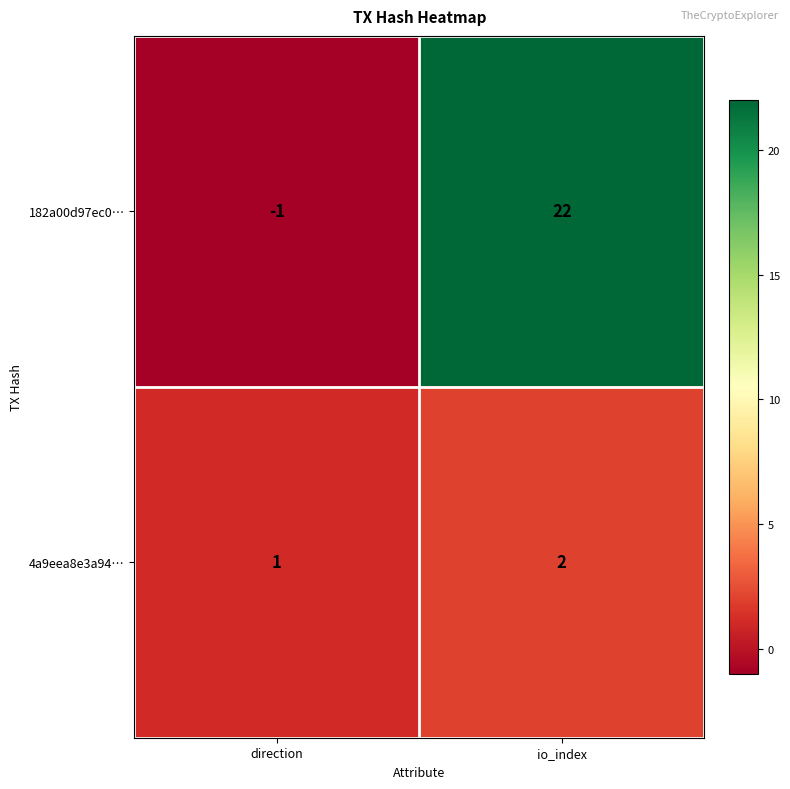

What is the sum of all 4a9eea8e3a94… values?

3